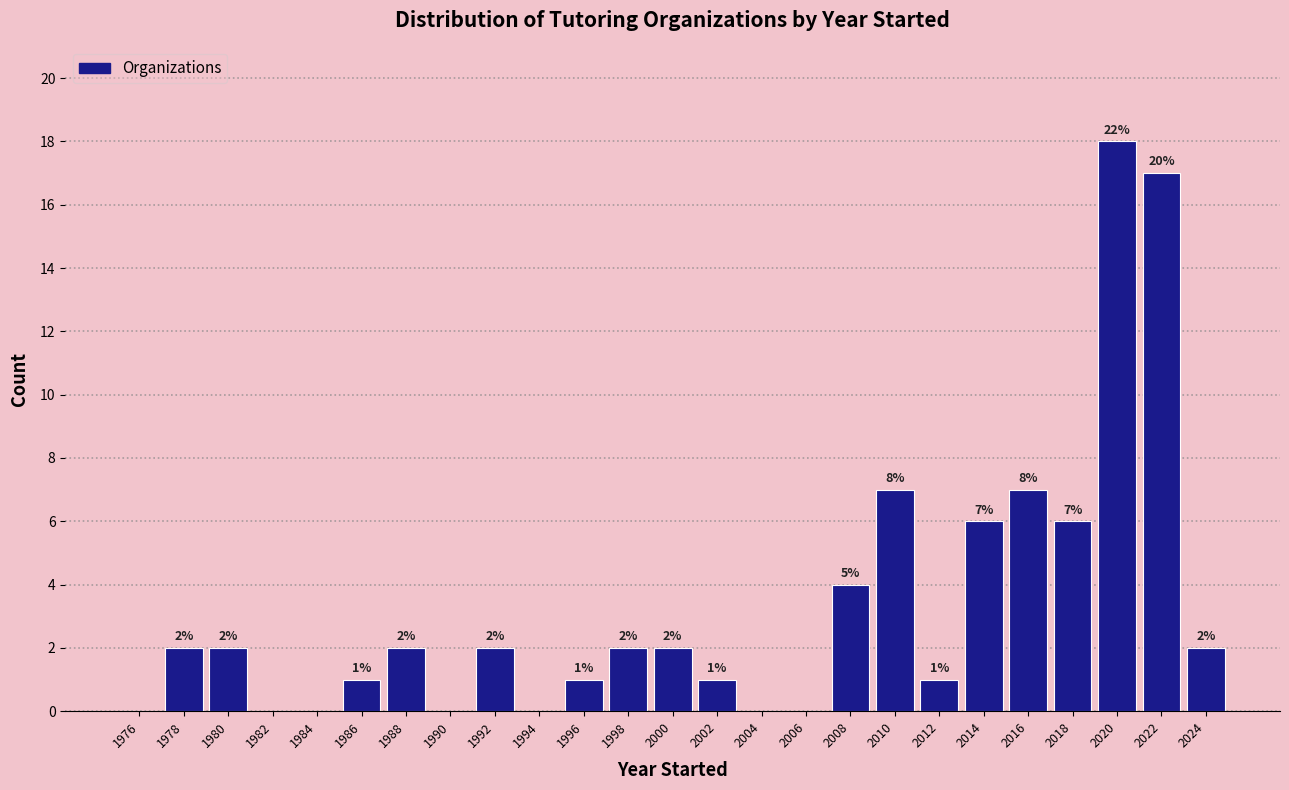

Which range on the x-axis has the tallest bar?

2019 to 2021